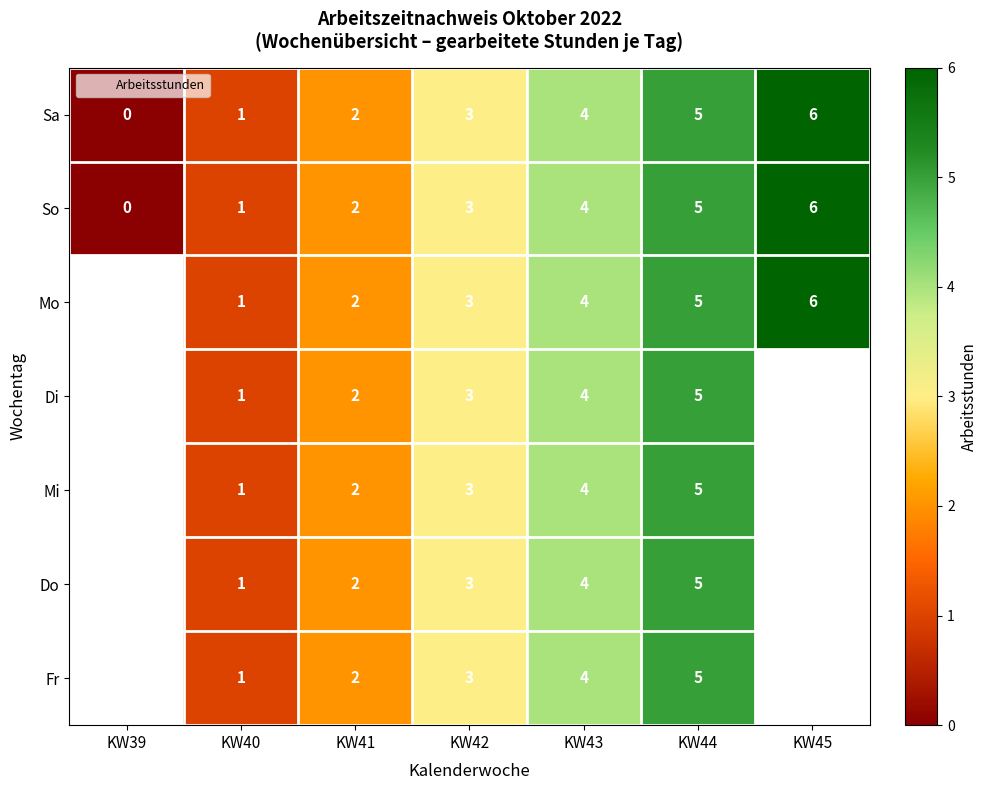

What is the highest value of the So series?

6.0